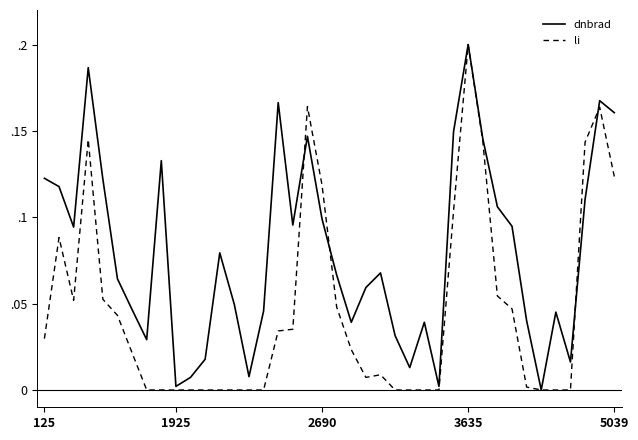

What are all the series names shown in the legend?

dnbrad, li